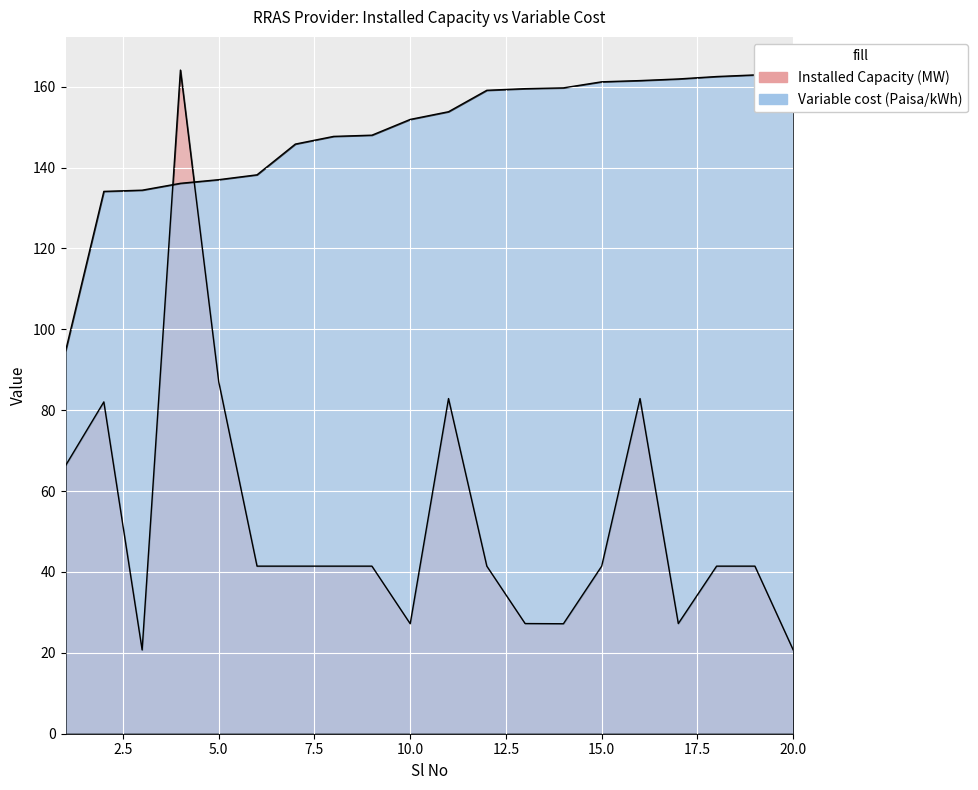

Does the chart display data point markers on the line(s)?

No